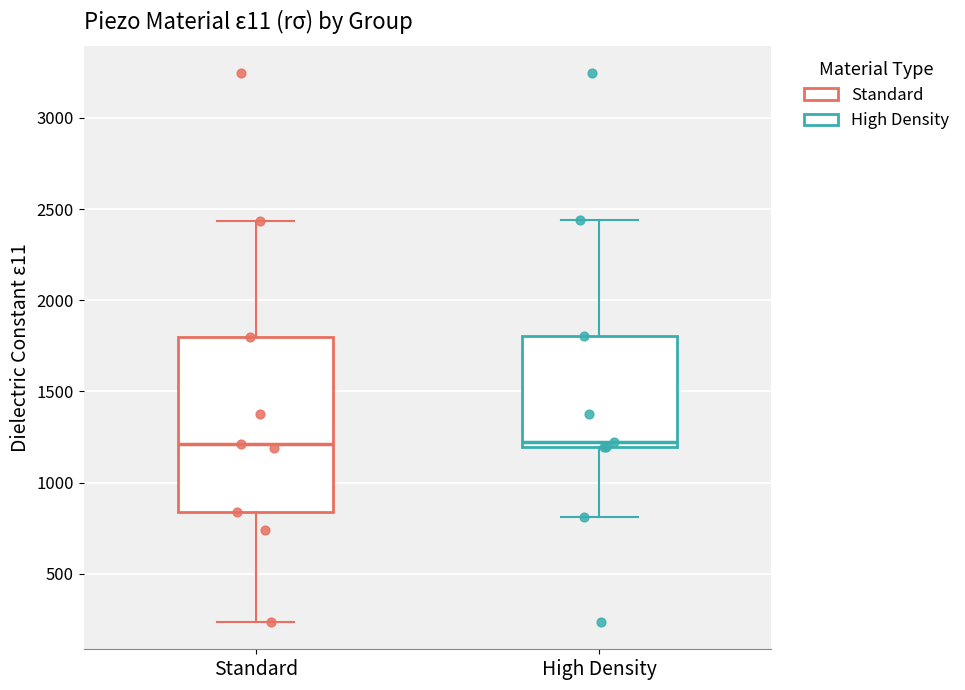

Reading left to right, read every box against the y-axis: the position of its median line, the range the box covers, and the ends of its whiskers. The values are not printed on the chart, so give them approximately, as read against the axis.

Standard: median 1200, box 850 to 1800, whiskers 250 to 2450
High Density: median 1200 (just above the box's lower edge), box 1200 to 1800, whiskers 800 to 2450